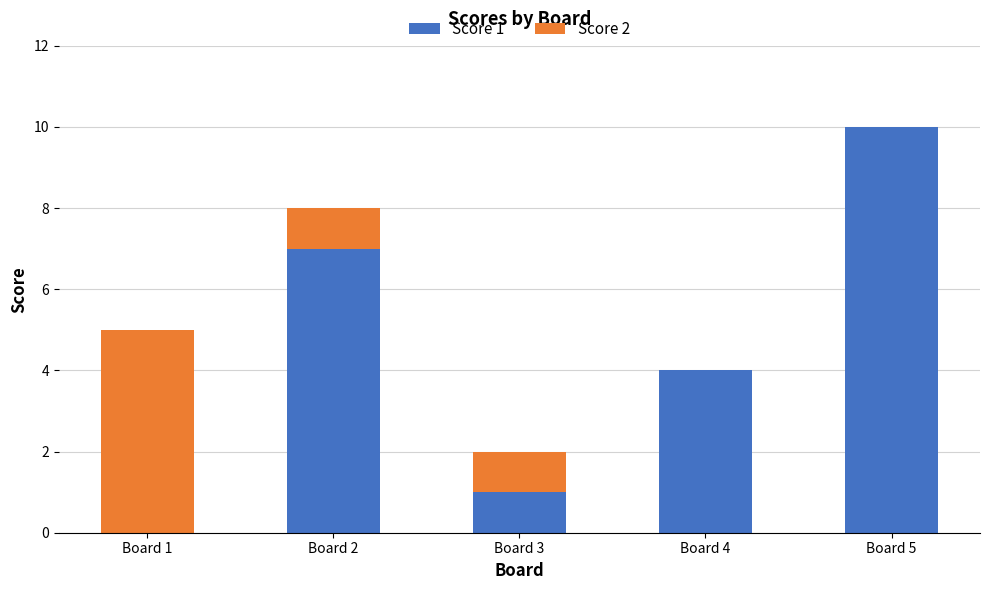

What is the sum of the Score 1 values at Board 3 and Board 5?

11